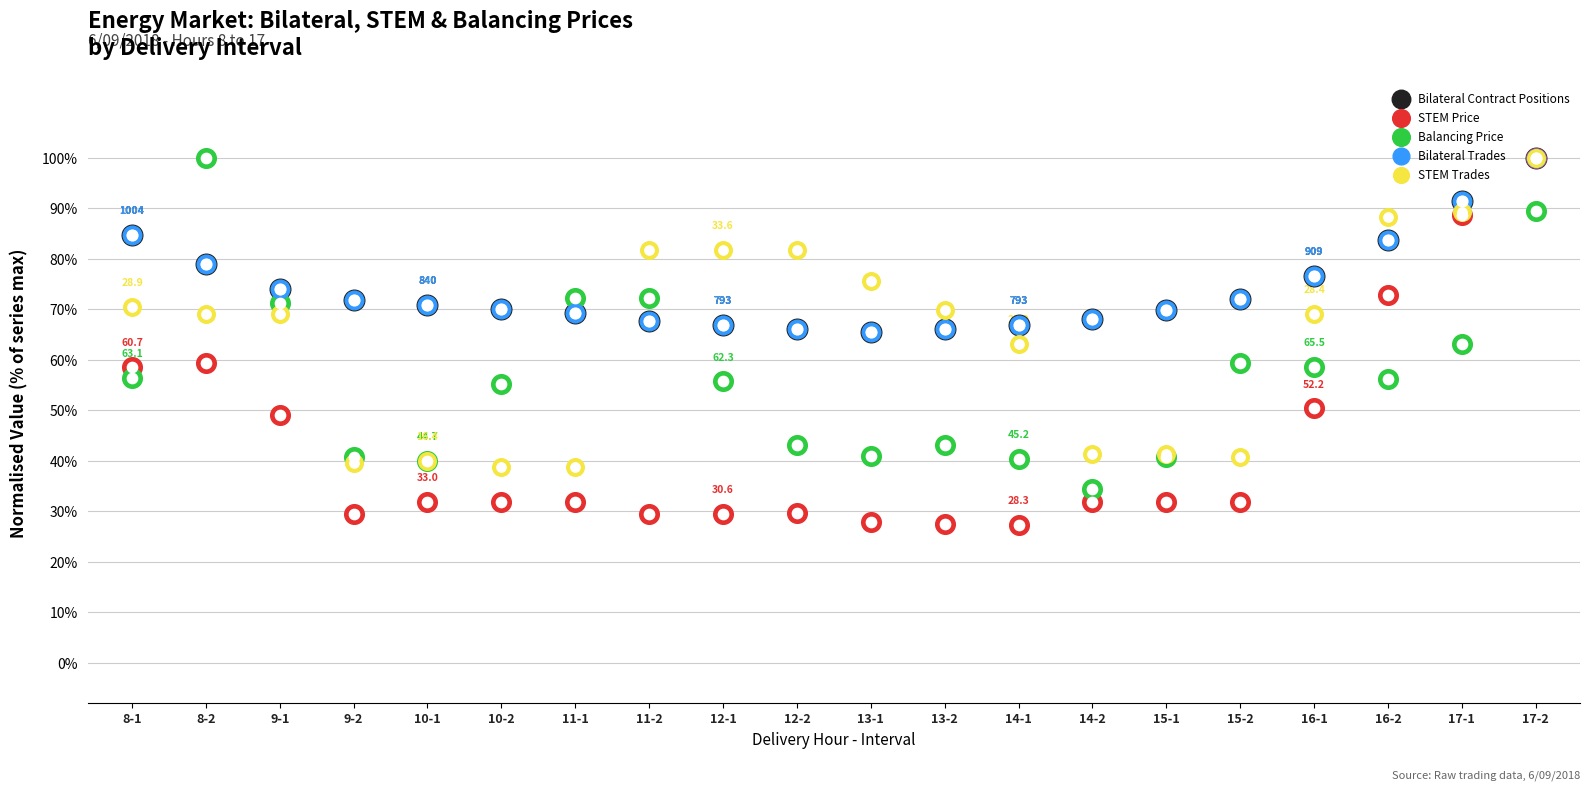

At how many categories does at least one series exceed 82?

5